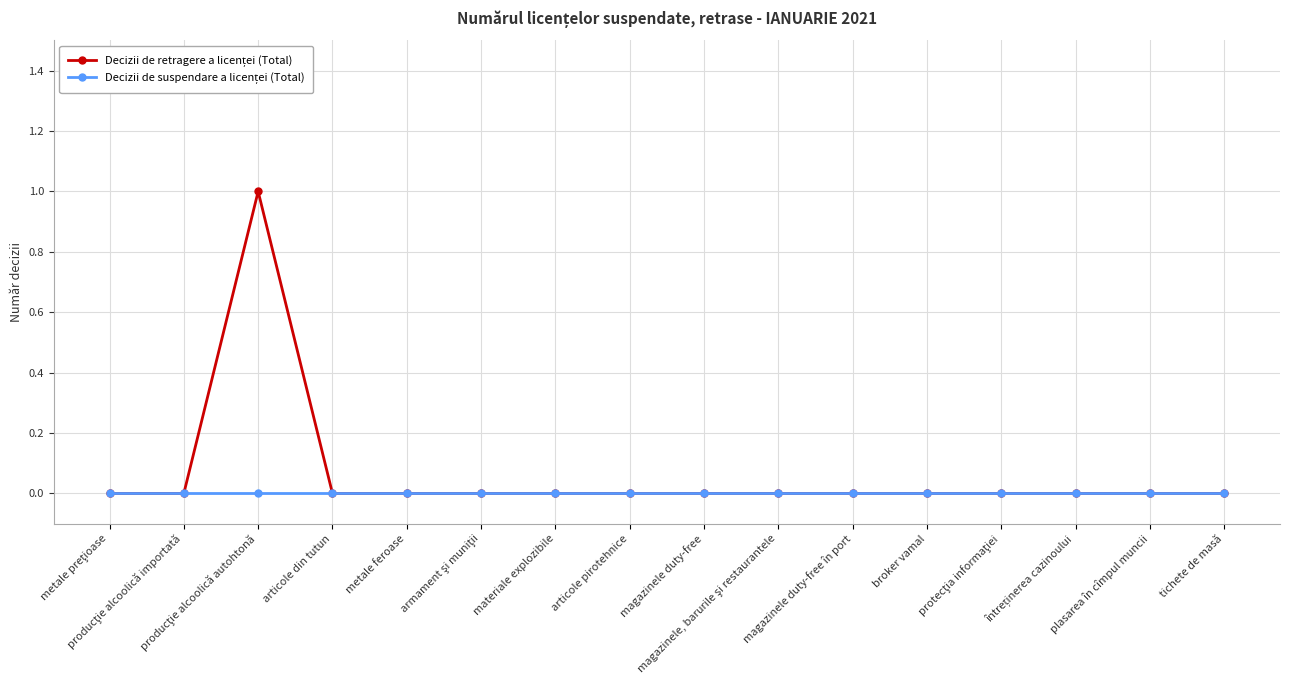

How many distinct data groups are displayed?

2